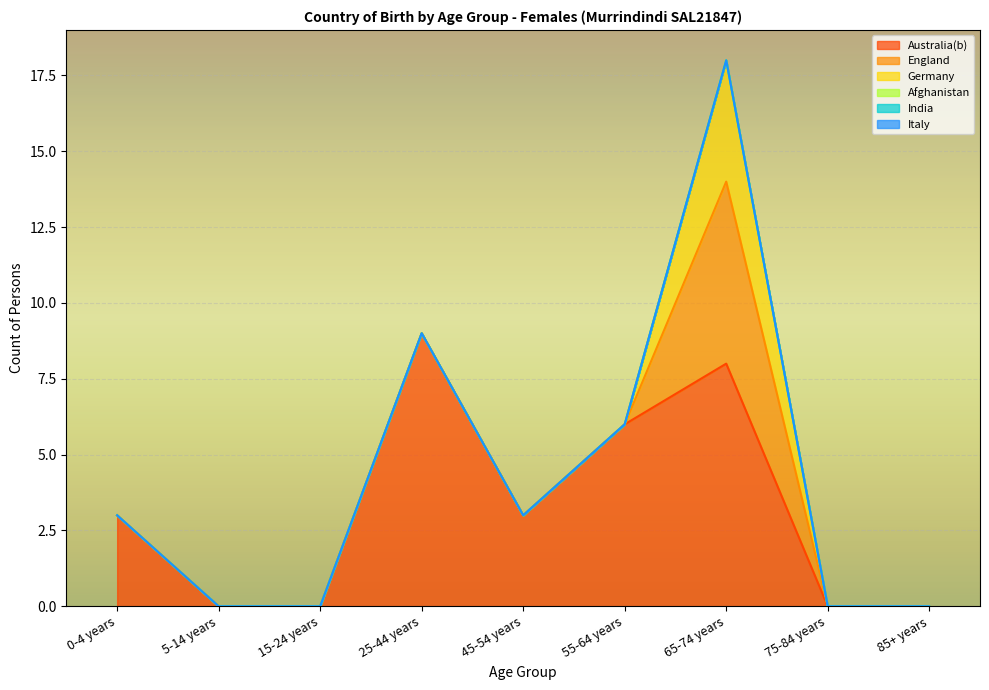

Which label corresponds to the smallest value in the chart?

5-14 years